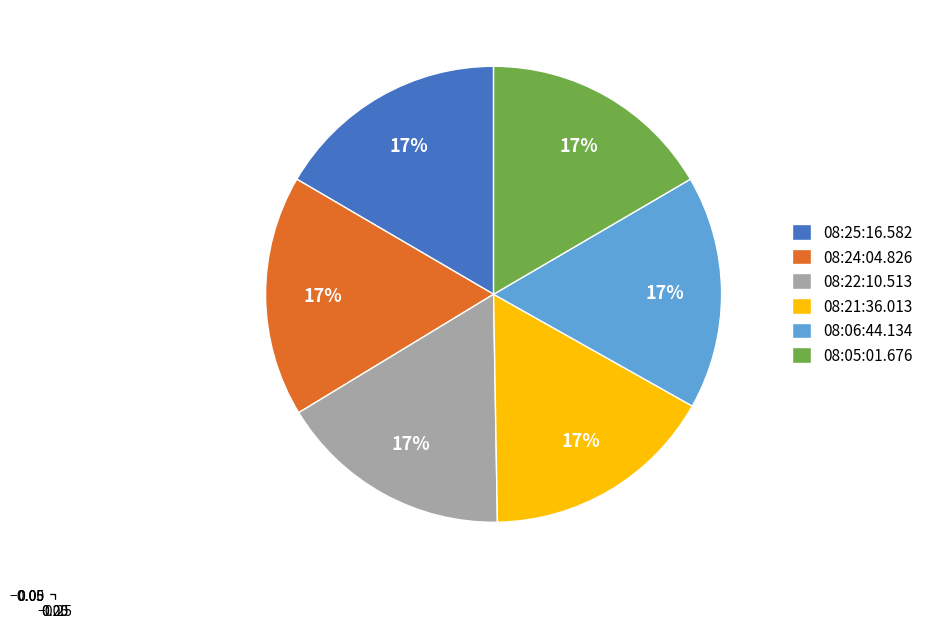

To the nearest percent, what portion does 08:06:44.134 represent?

17%